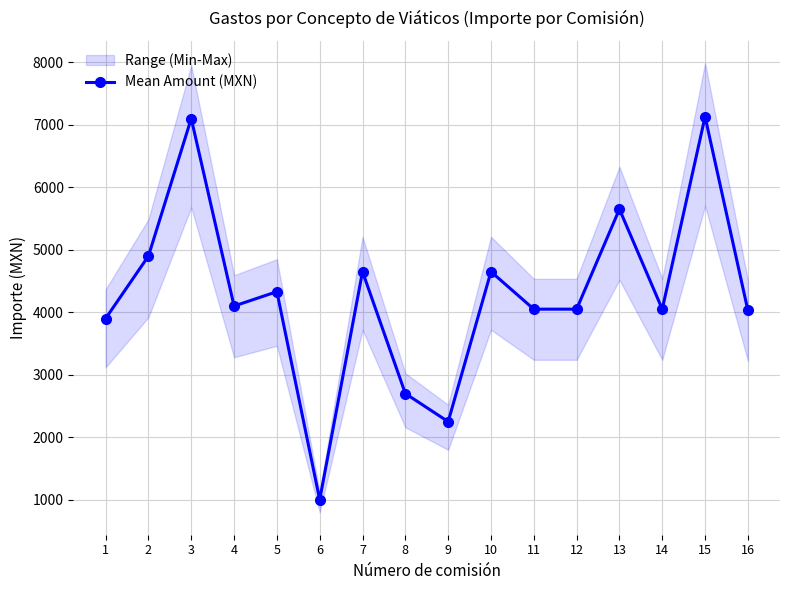

Is it true that the value at 11 is 7266?

False